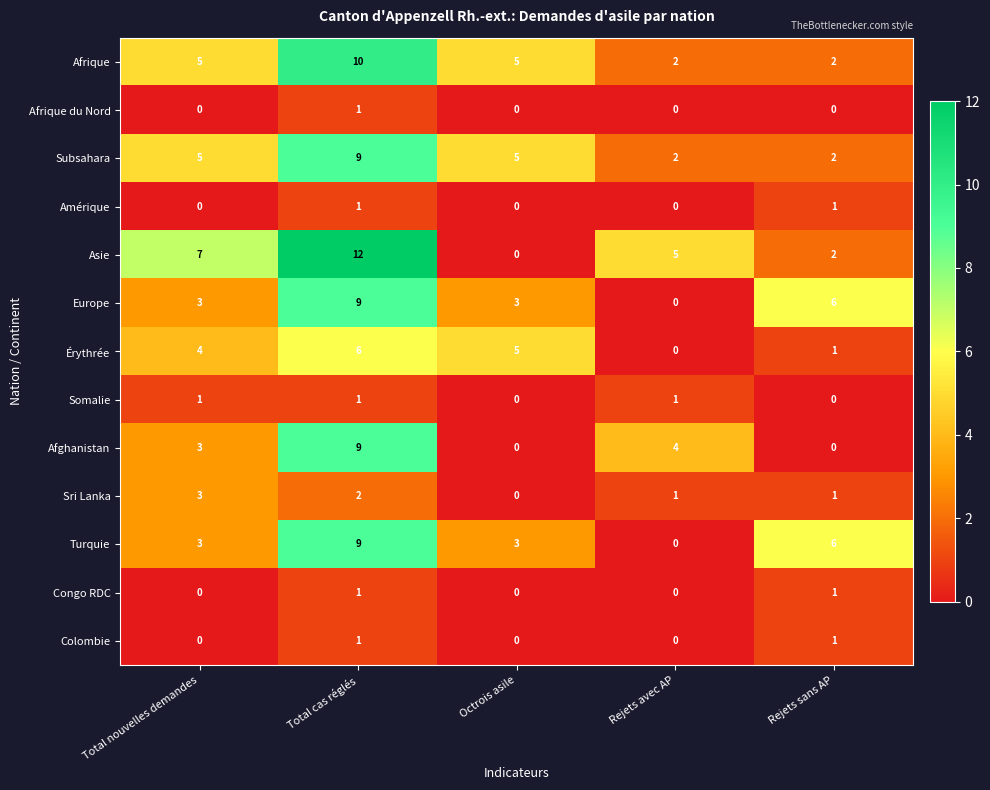

Which series has the largest total across all categories?

Asie